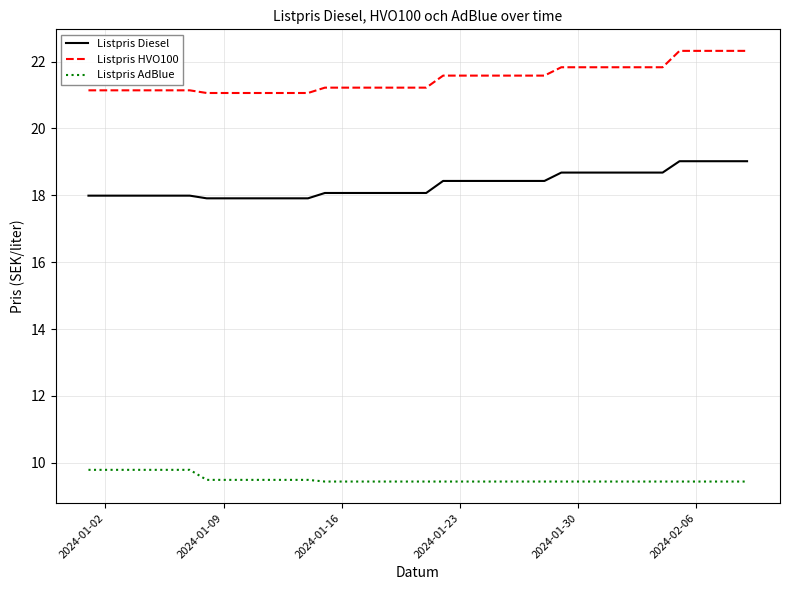

Rank the series by their average value, from highest to lowest.

Listpris HVO100, Listpris Diesel, Listpris AdBlue